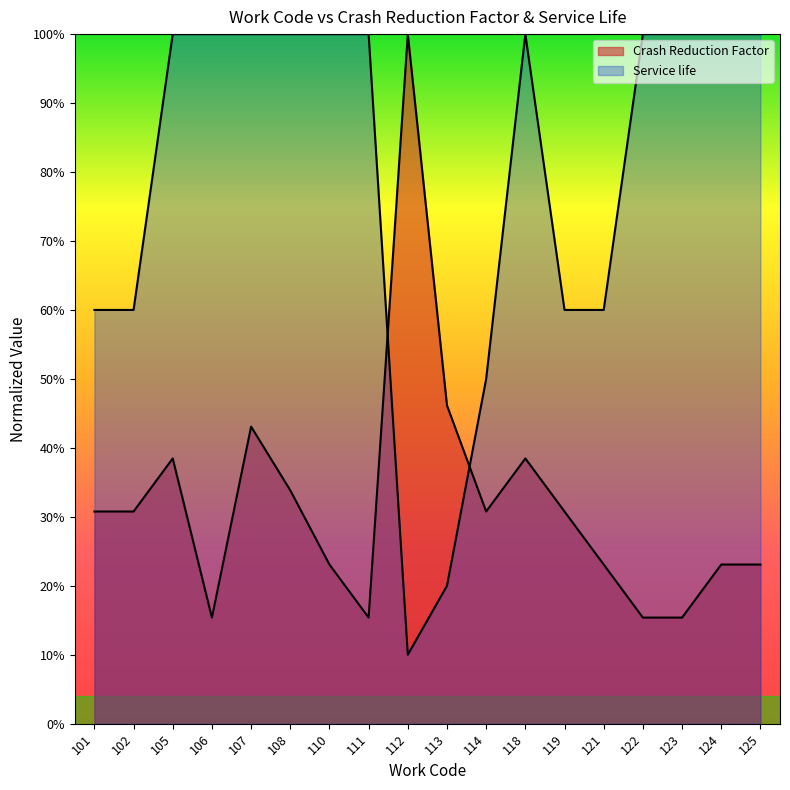

What value does the Crash Reduction Factor series have at 108?

0.3